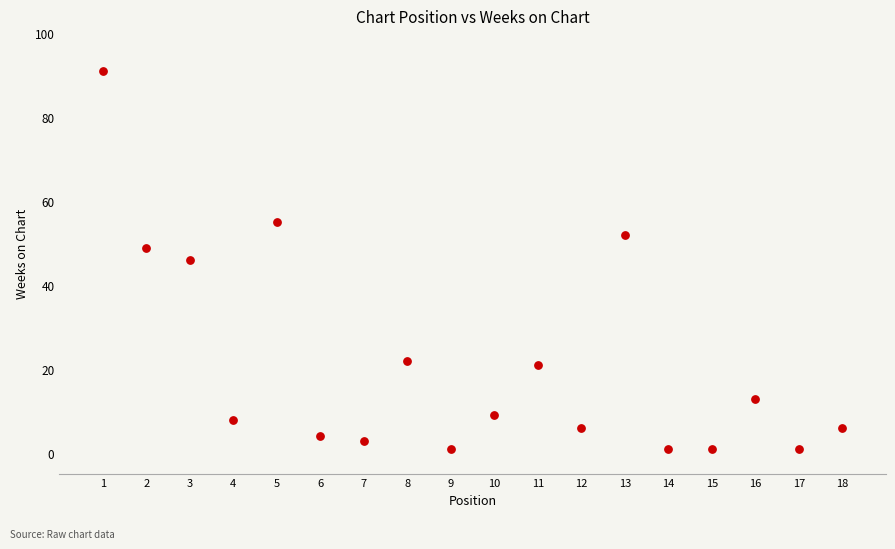

What is the range of Y values (max minus min)?

90